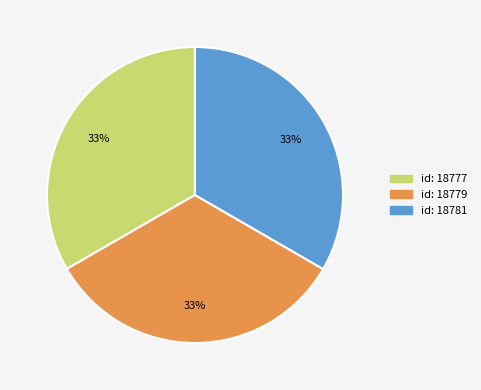

Count the number of slices in the pie.

3